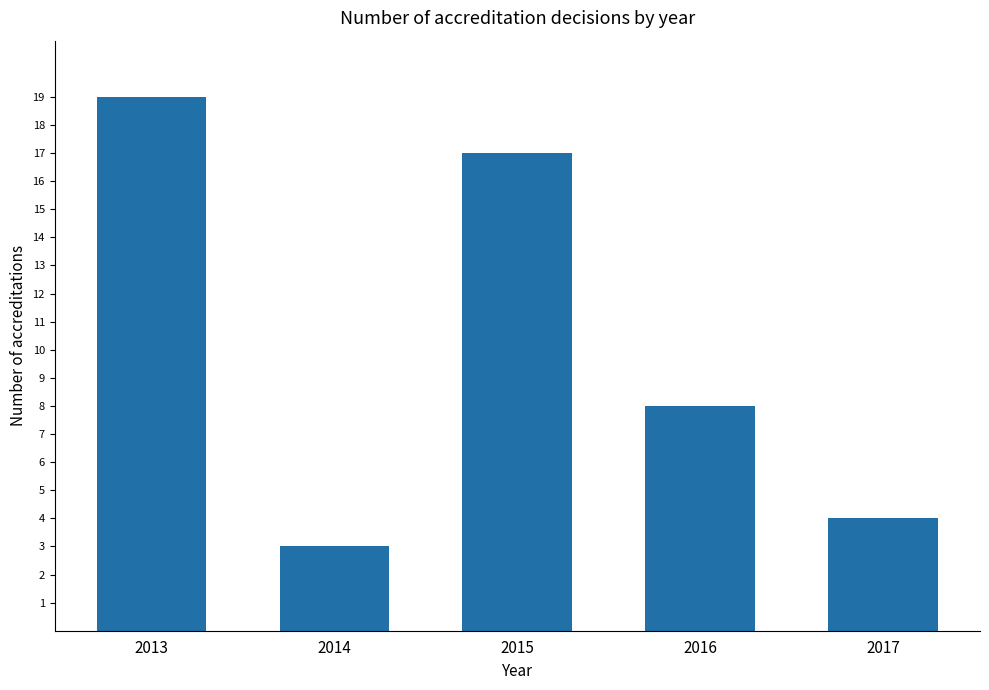

What is the value of the 2nd bar from the left?

3